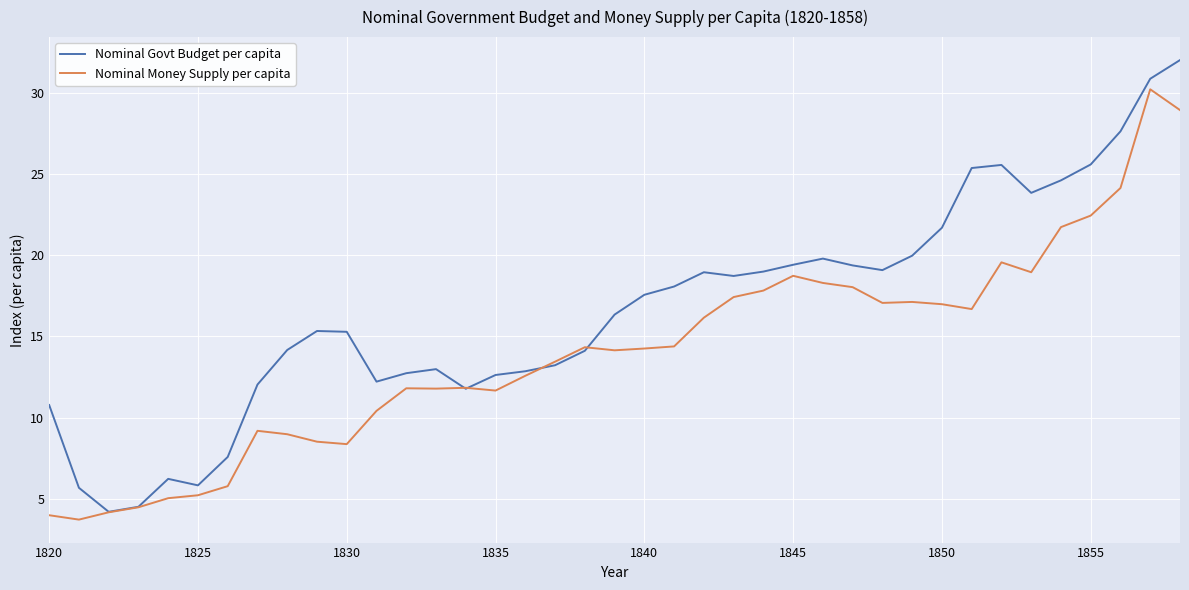

Which series has the largest range (max minus min)?

Nominal Govt Budget per capita